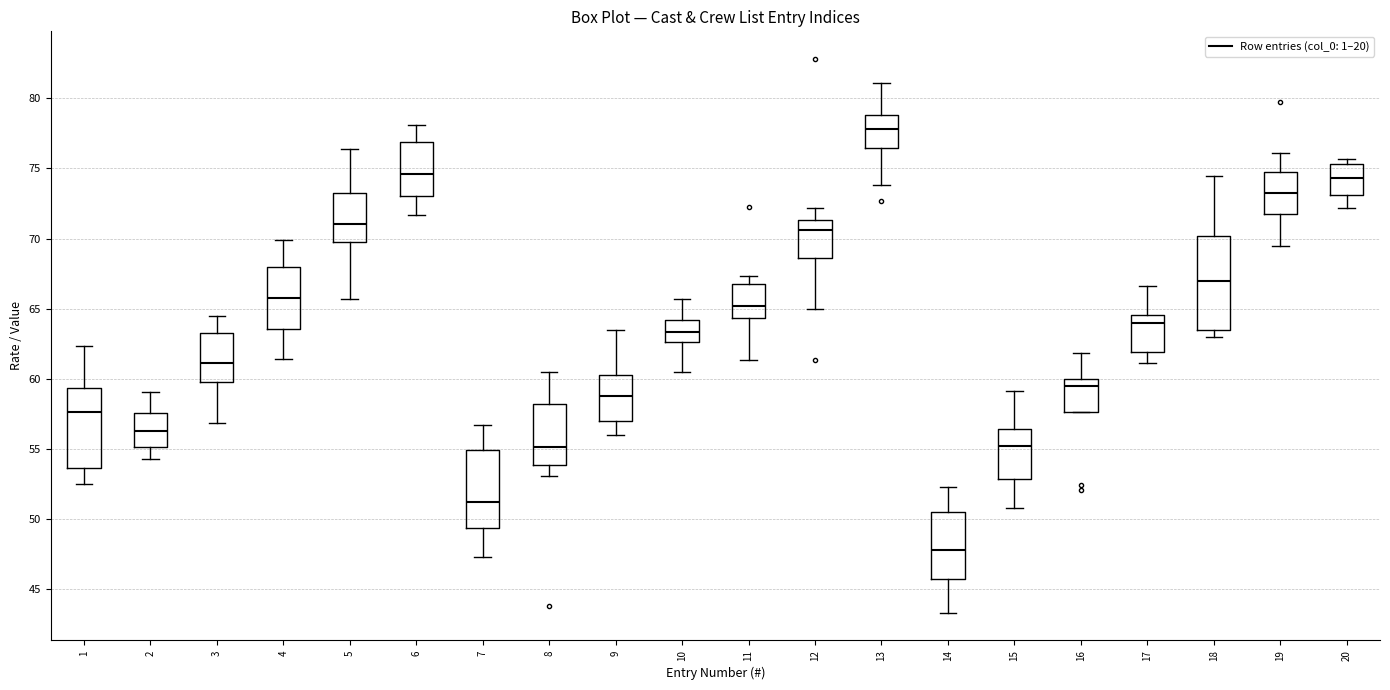

Comparing the boxes themselves (not the whiskers), which one is the tallest?

18